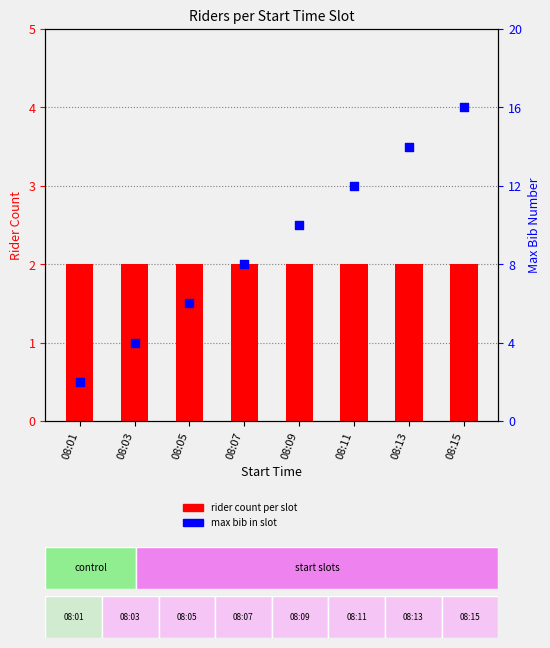

Which series has the widest spread of Y values?

max bib in slot